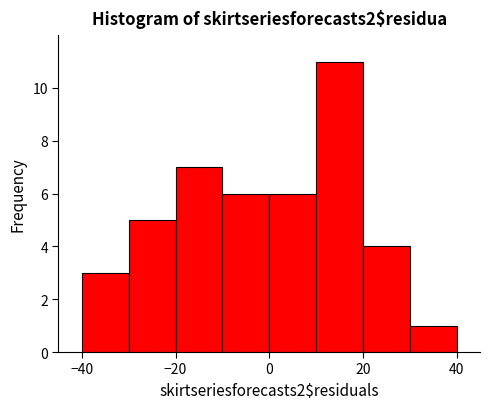

Reading left to right, transcribe this chart: for each bar, give the range it covers on the x-axis and its height. The values are not printed on the chart, so give them approximately, as read against the axis.

-40 to -30: 3
-30 to -20: 5
-20 to -10: 7
-10 to 0: 6
0 to 10: 6
10 to 20: 11
20 to 30: 4
30 to 40: 1